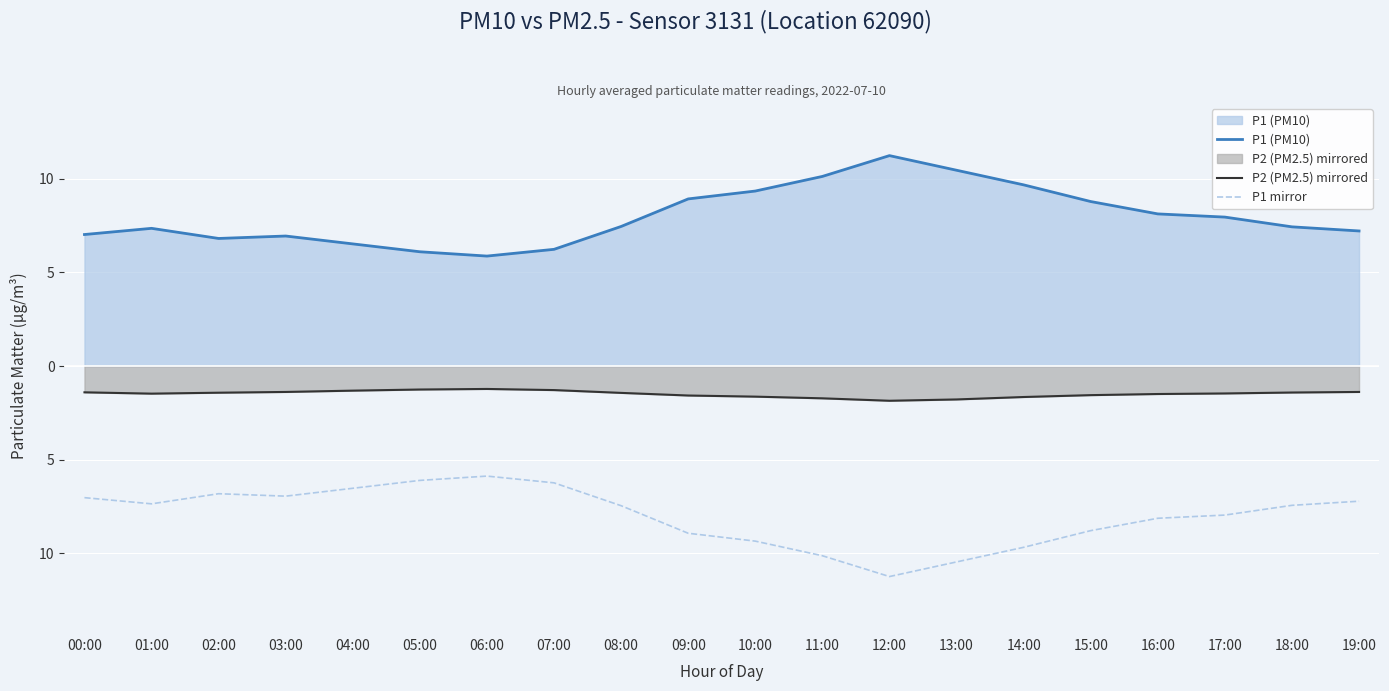

Reading left to right, what are all the values shown in this chart?

P1 (PM10): 7.0	7.3	6.8	6.9	6.5	6.1	5.9	6.2	7.5	8.9	9.3	10.1	11.2	10.4	9.7	8.8	8.1	8.0	7.4	7.2
P2 (PM2.5) mirrored: -1.4	-1.5	-1.4	-1.4	-1.3	-1.2	-1.2	-1.3	-1.4	-1.6	-1.6	-1.7	-1.9	-1.8	-1.6	-1.6	-1.5	-1.5	-1.4	-1.4
P1 mirror: -7.0	-7.3	-6.8	-6.9	-6.5	-6.1	-5.9	-6.2	-7.5	-8.9	-9.3	-10.1	-11.2	-10.4	-9.7	-8.8	-8.1	-8.0	-7.4	-7.2